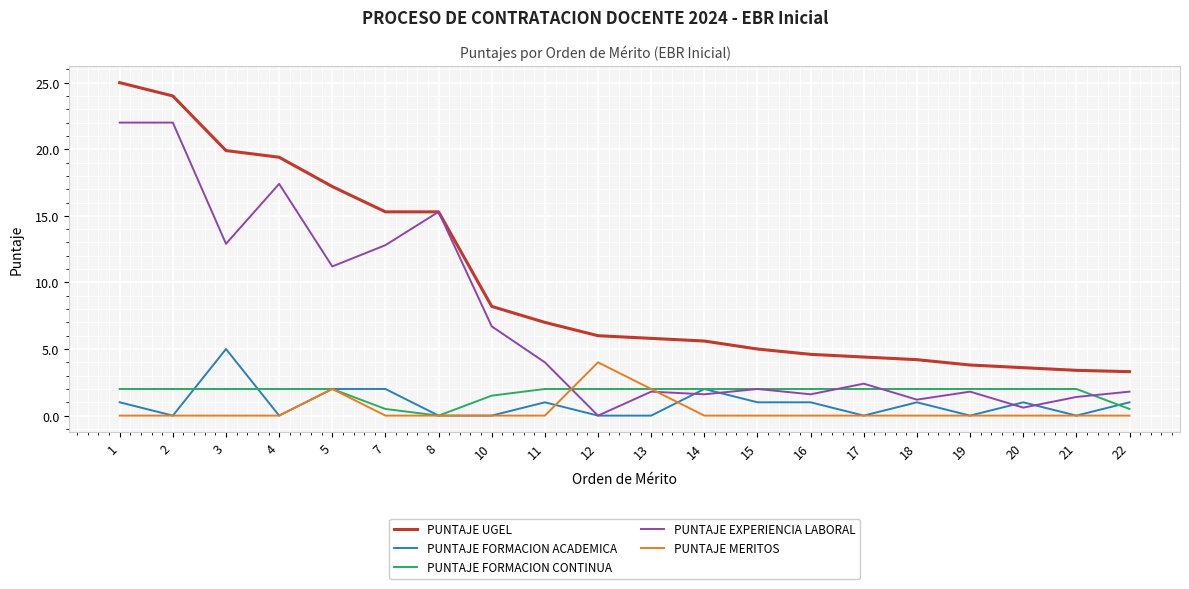

The PUNTAJE FORMACION CONTINUA series shows 2.0 at 15. True or false?

True